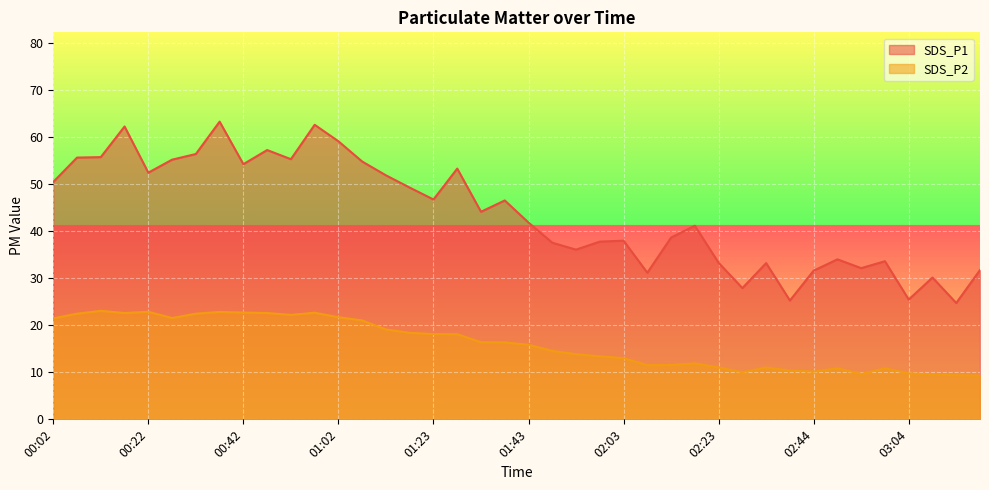

List the series in order of their peak value, lowest first.

SDS_P2, SDS_P1